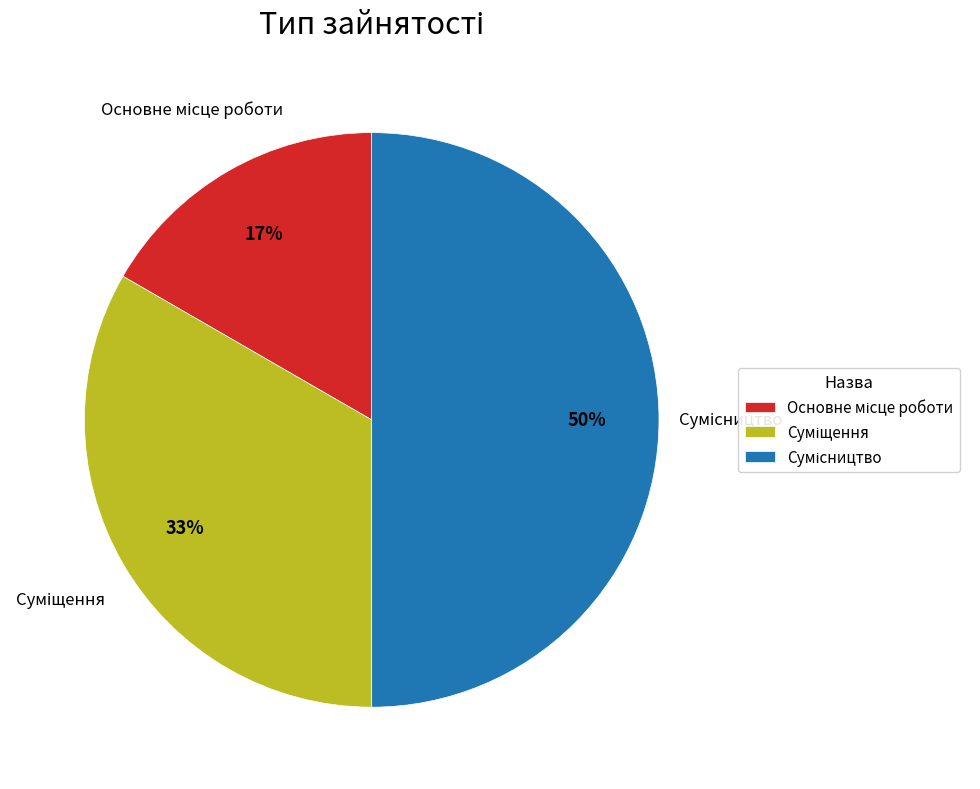

To the nearest percent, what percentage of the pie is Основне місце роботи?

17%